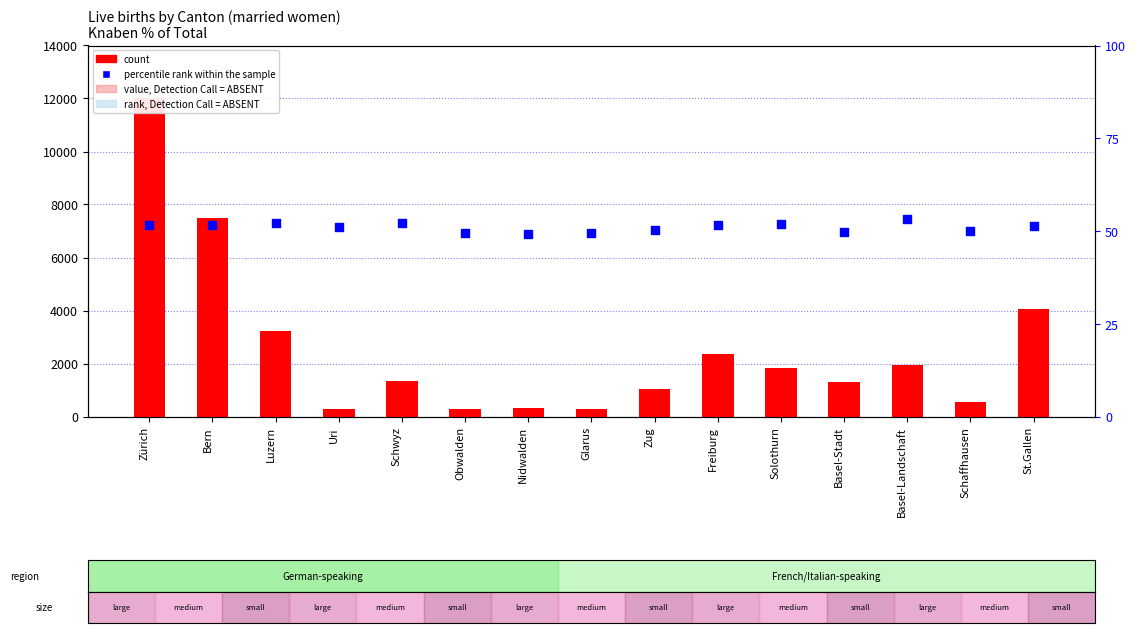

Is the value of count at Obwalden greater than the value of percentile rank within the sample at Glarus?

Yes